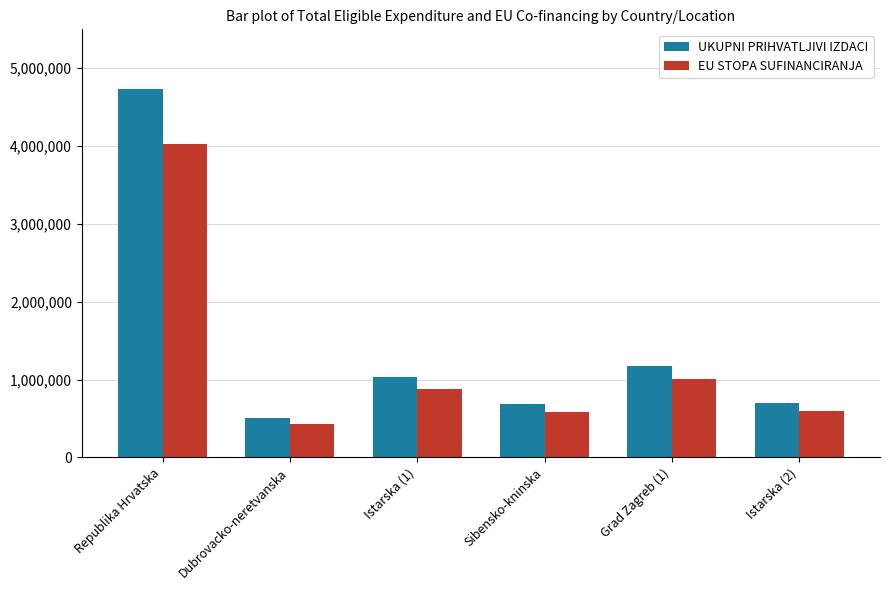

The UKUPNI PRIHVATLJIVI IZDACI series shows 925557.9 at Sibensko-kninska. True or false?

False